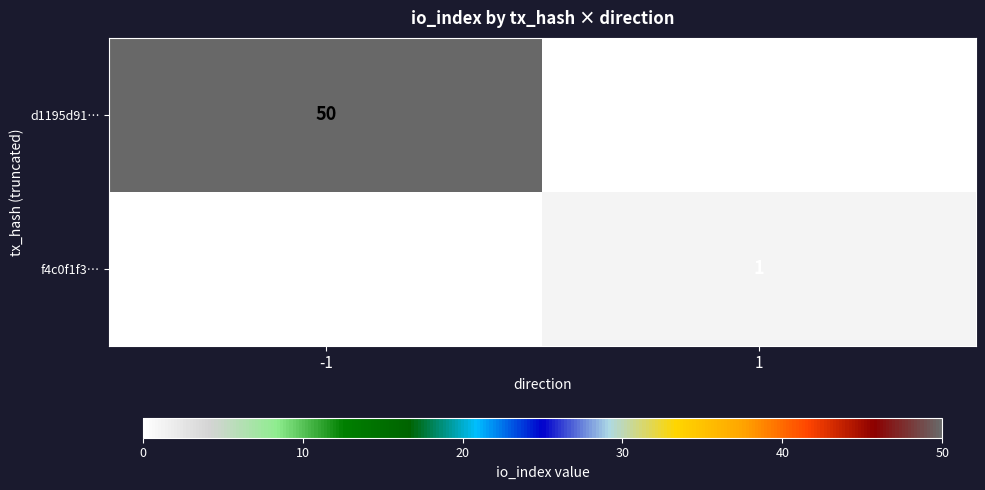

What is the approximate value of d1195d91… at -1, to the nearest 5?

50